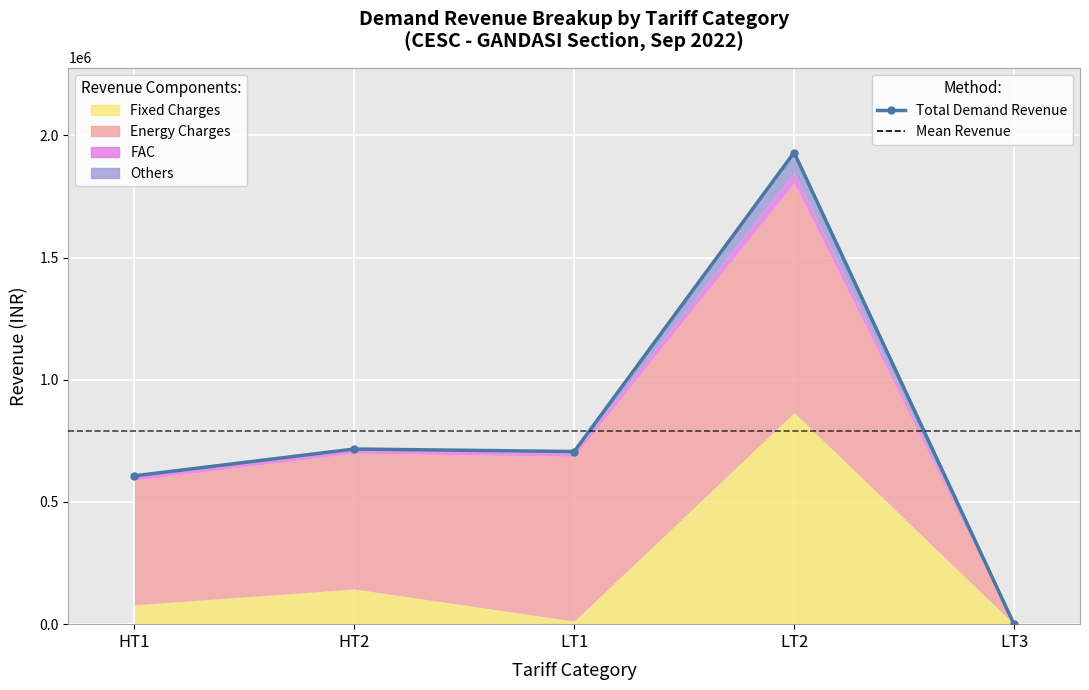

List the labels in order of value, smallest first.

LT3, HT1, LT1, HT2, LT2